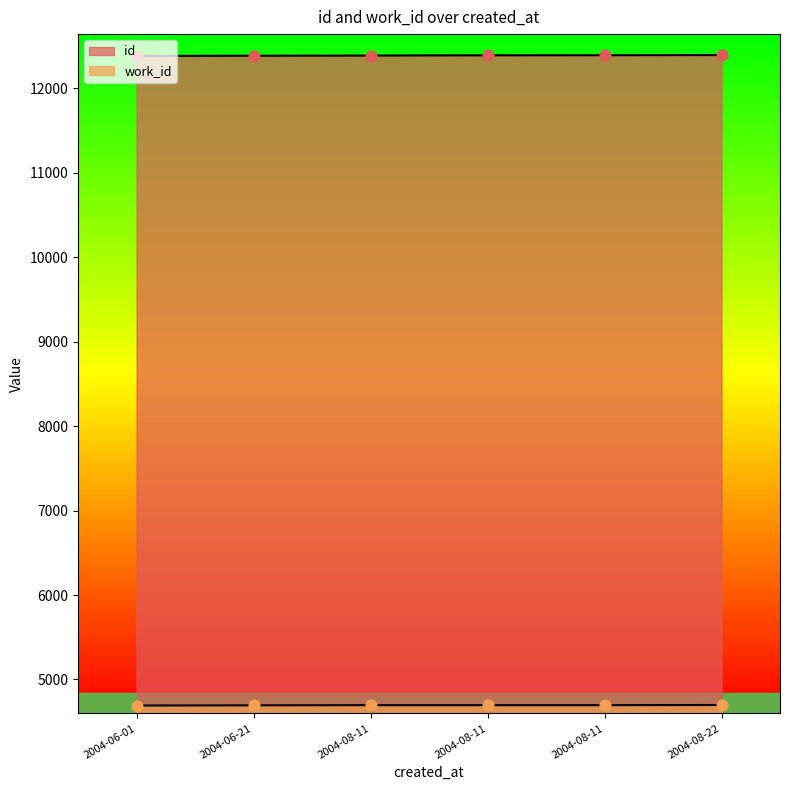

What are all the series names shown in the legend?

id, work_id